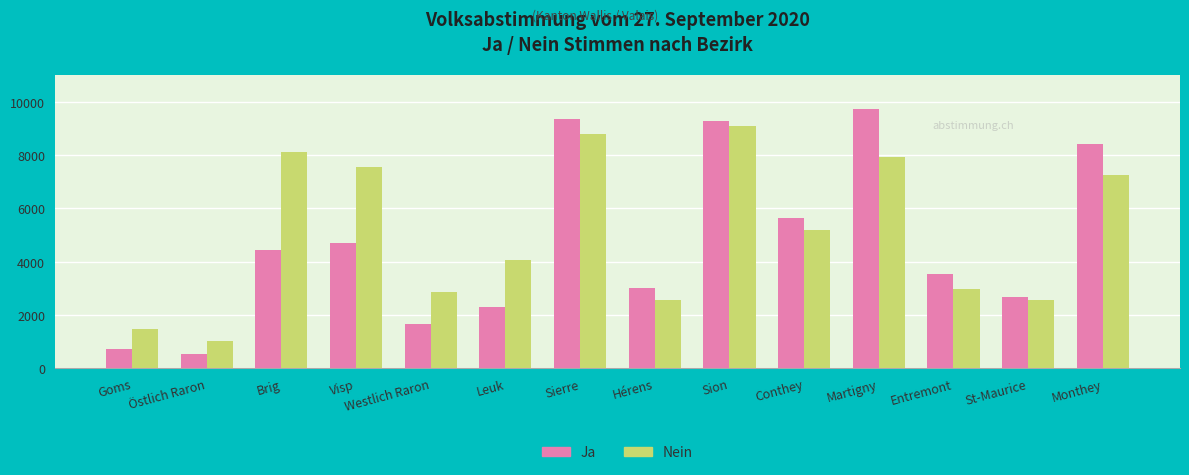

Which series has the largest total across all categories?

Nein